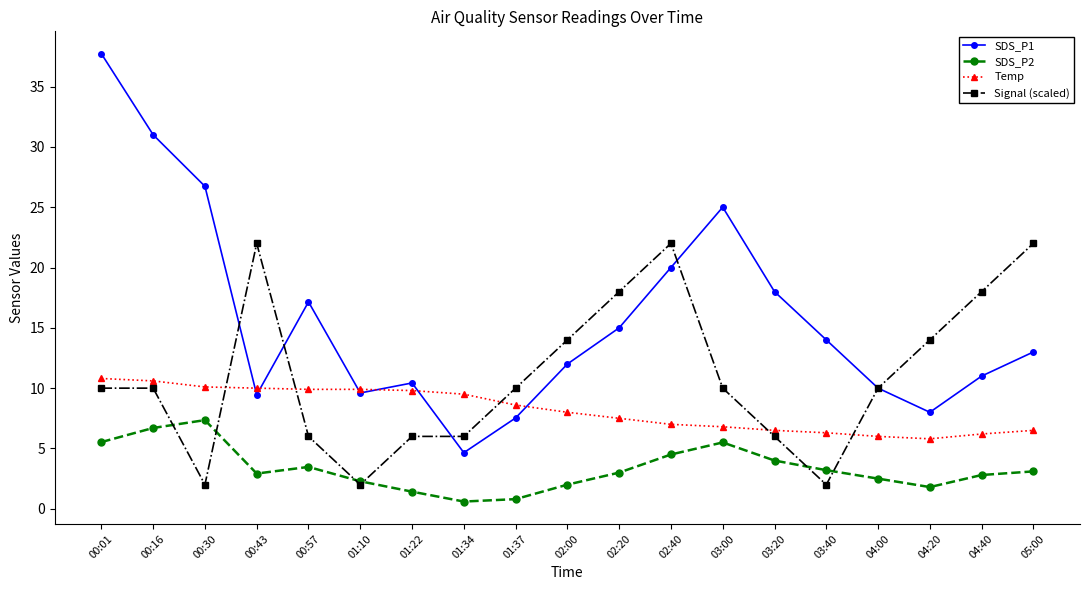

How many interior local valleys does the SDS_P2 series have?

3